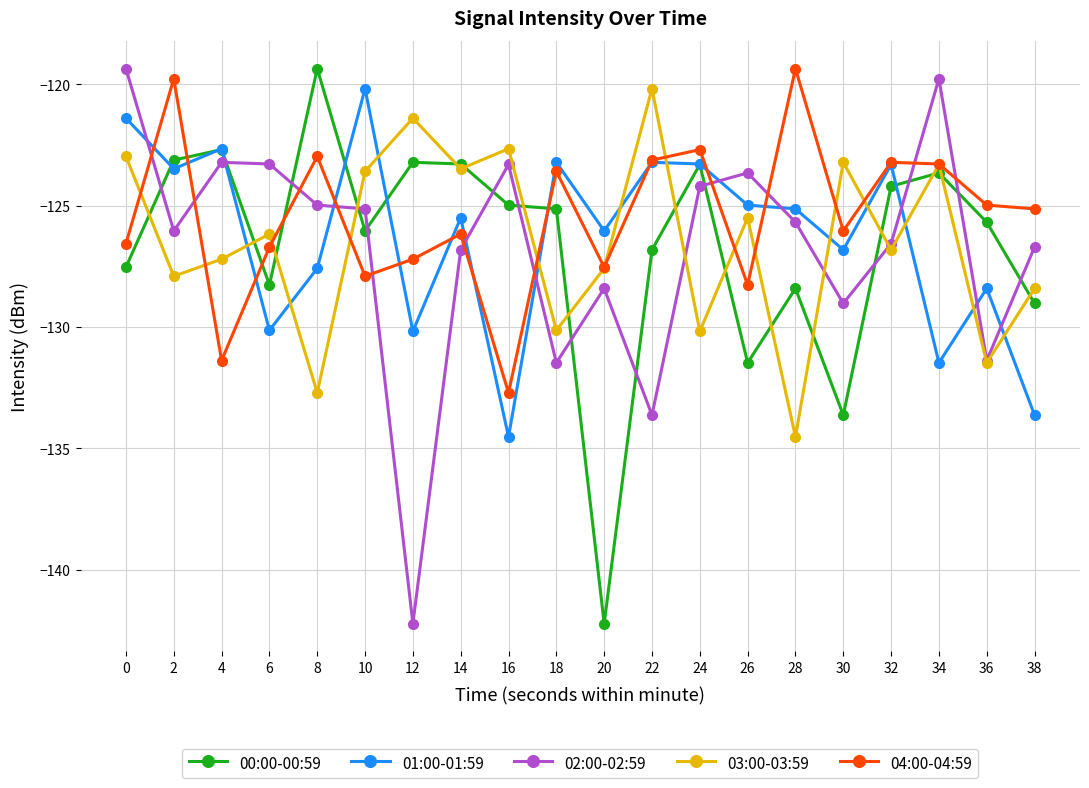

At which label does 03:00-03:59 reach its minimum?

28